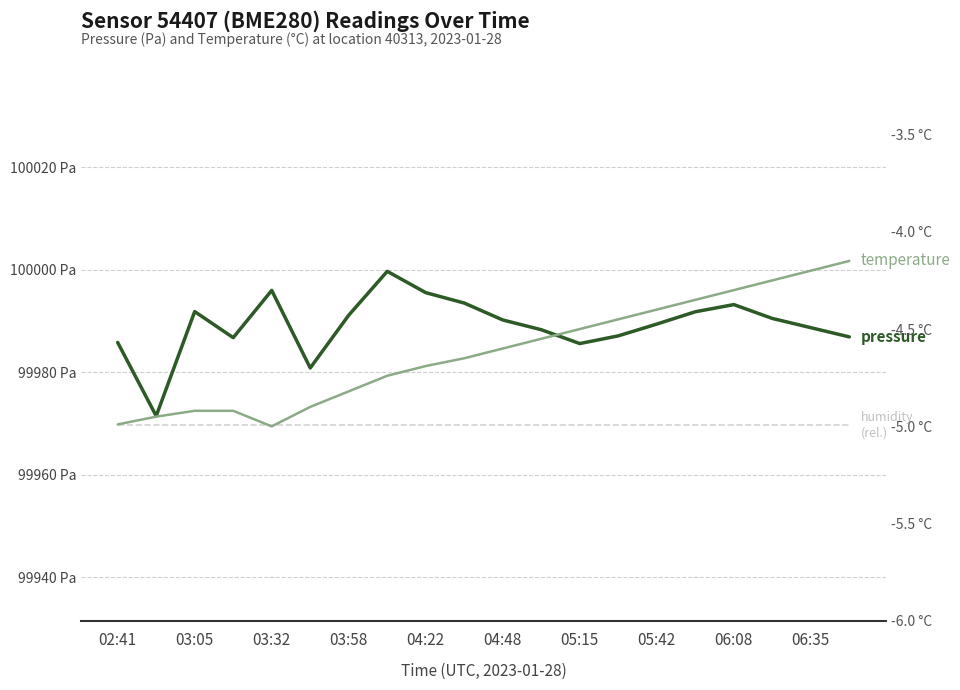

True or false: pressure and humidity cross at least once.

False